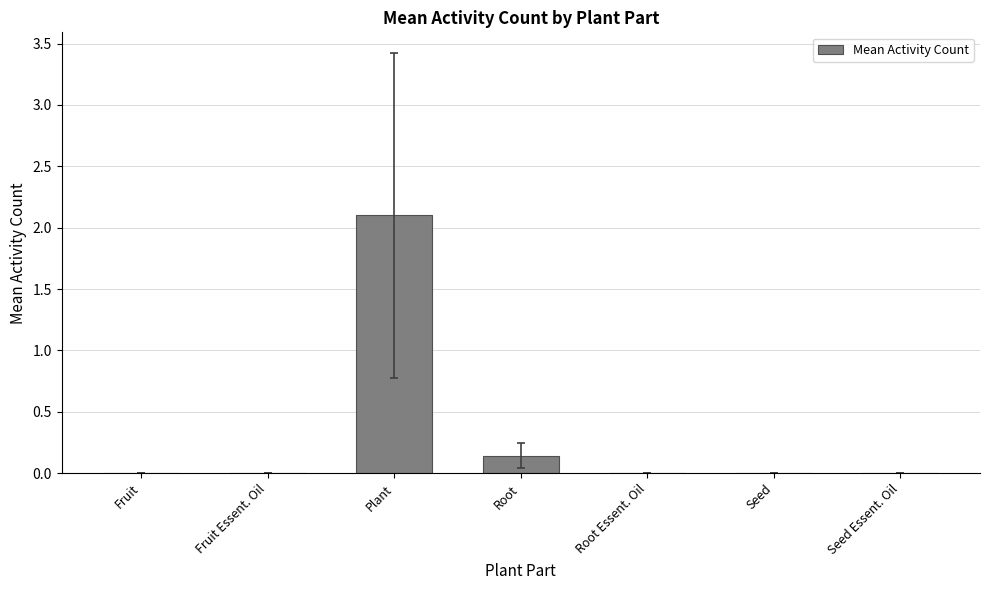

What is the sum of all values?

2.2